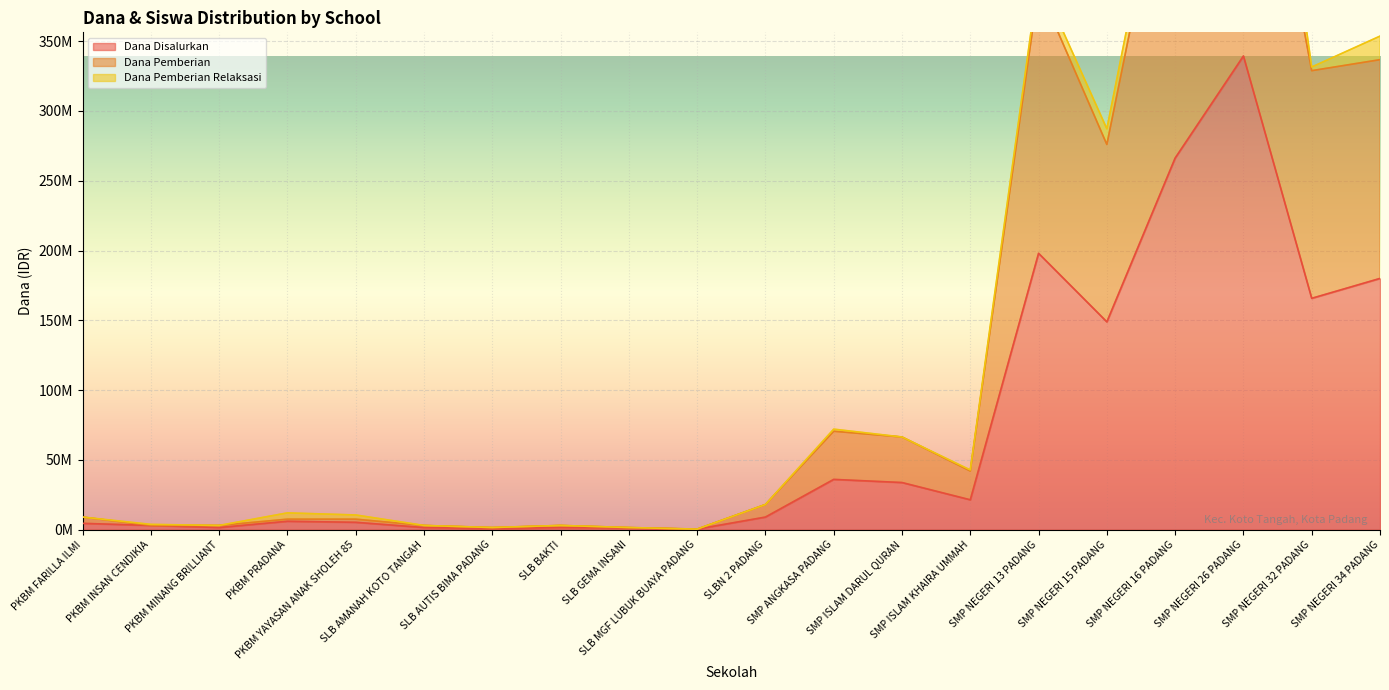

Count the number of data series in this chart.

3